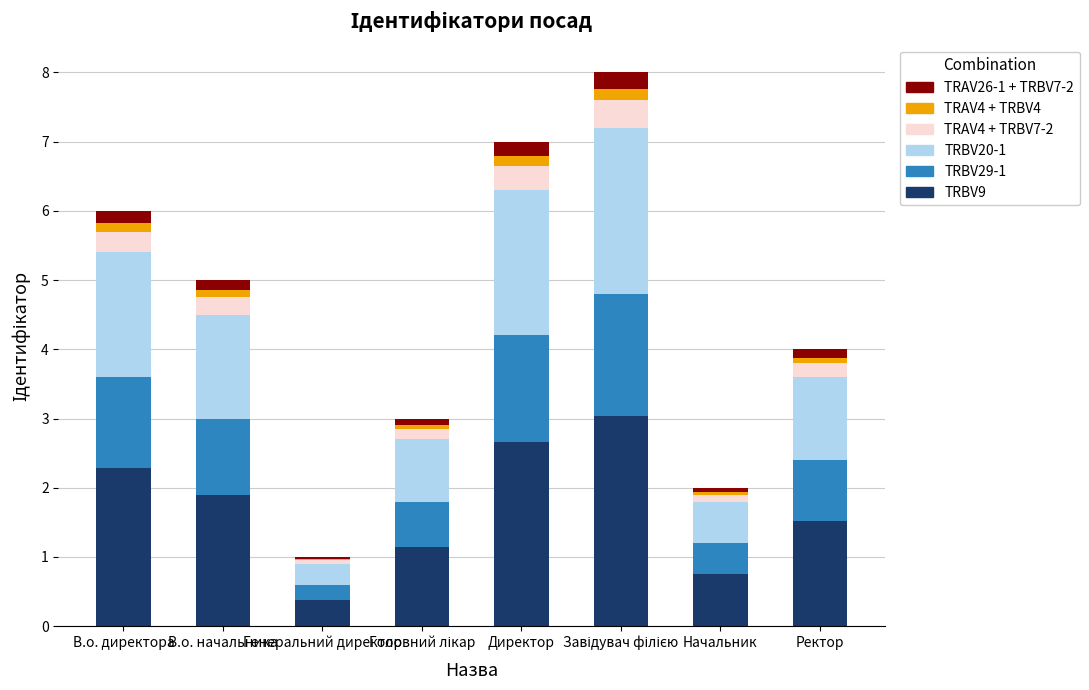

What is the maximum value for TRBV9?

3.0